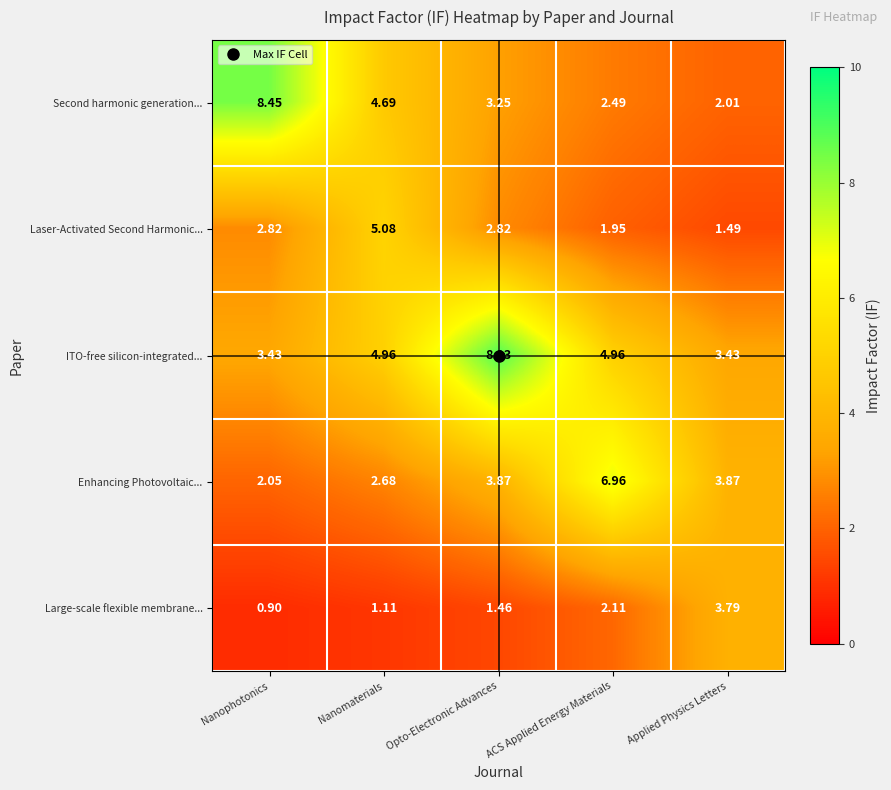

How many data points does each series have?

5